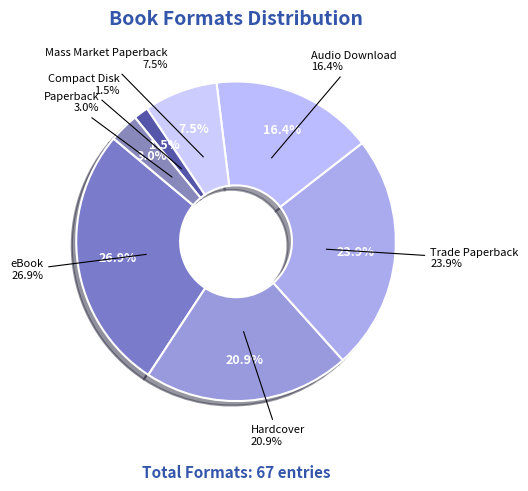

To the nearest percent, what portion does Audio Download represent?

16%